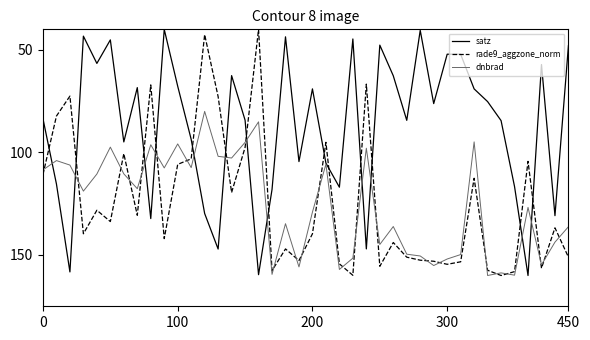

What is the average value of the satz series?

87.2